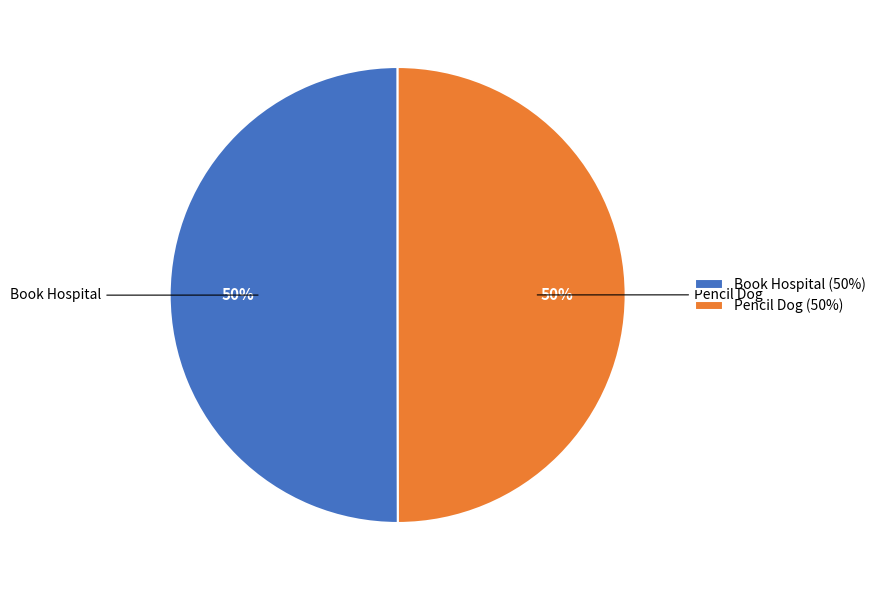

How many segments does this pie chart have?

2